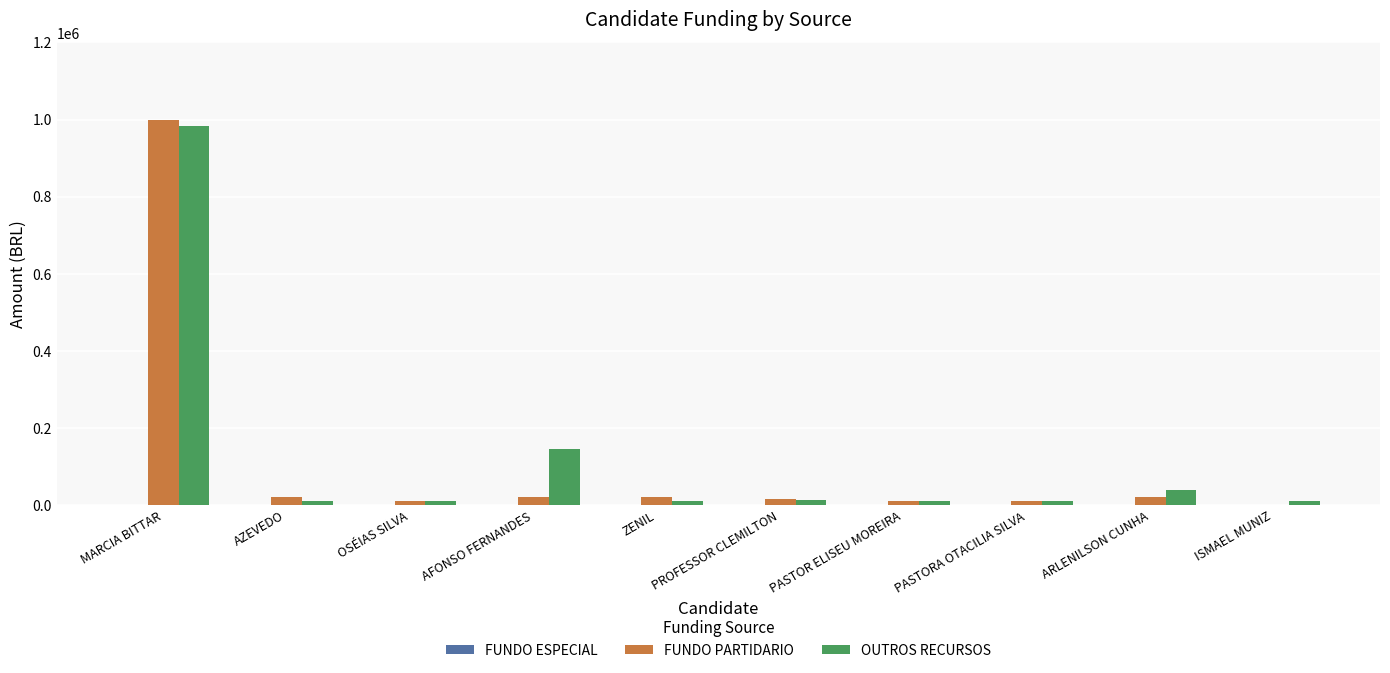

Where does the FUNDO PARTIDARIO series first go above 20000?

MARCIA BITTAR